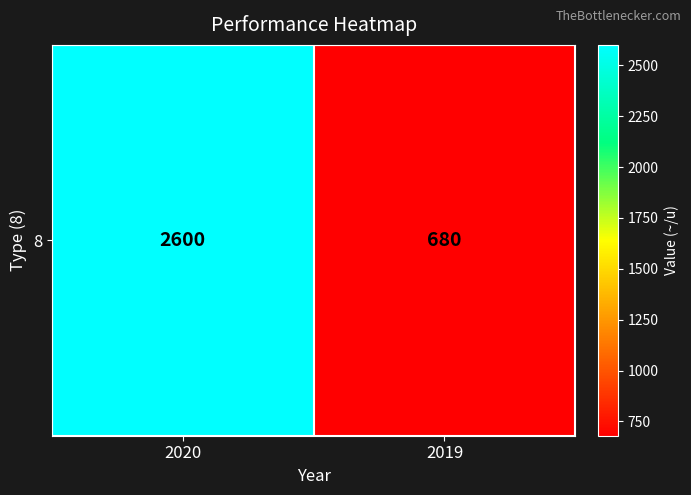

Reading left to right, list all the values displayed in this chart.

2020=2600	2019=680